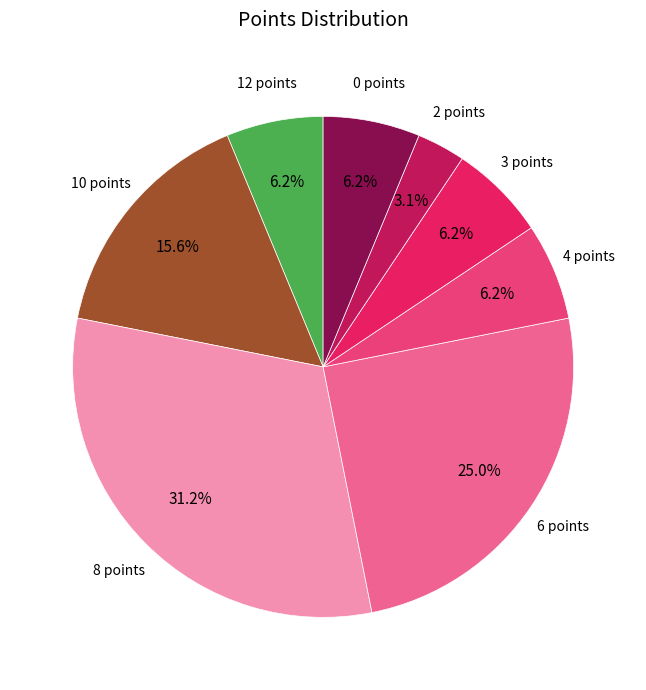

Is the sum of 6 points and 4 points greater than half?

No